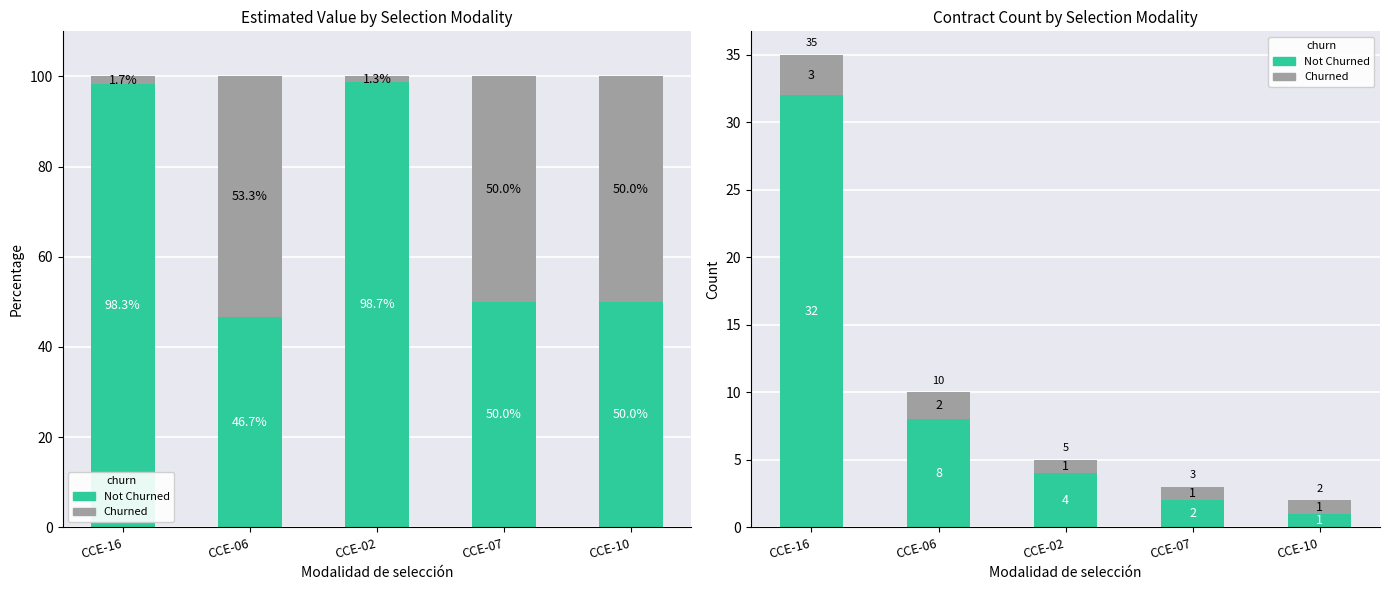

What is the sum of all Churned values?

8